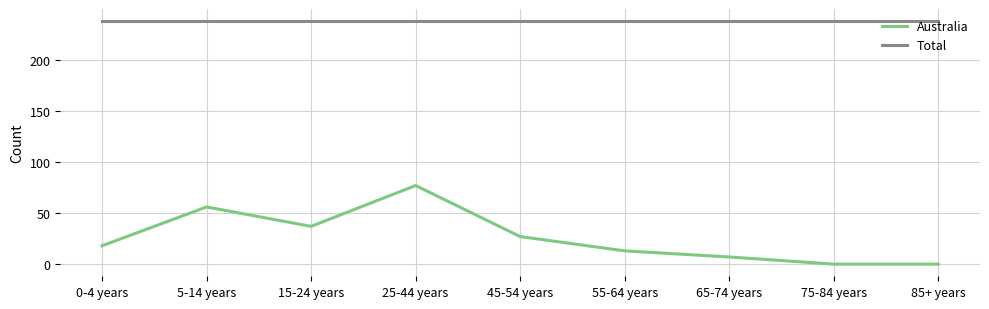

What is the spread (max minus min) of values at 85+ years?

238